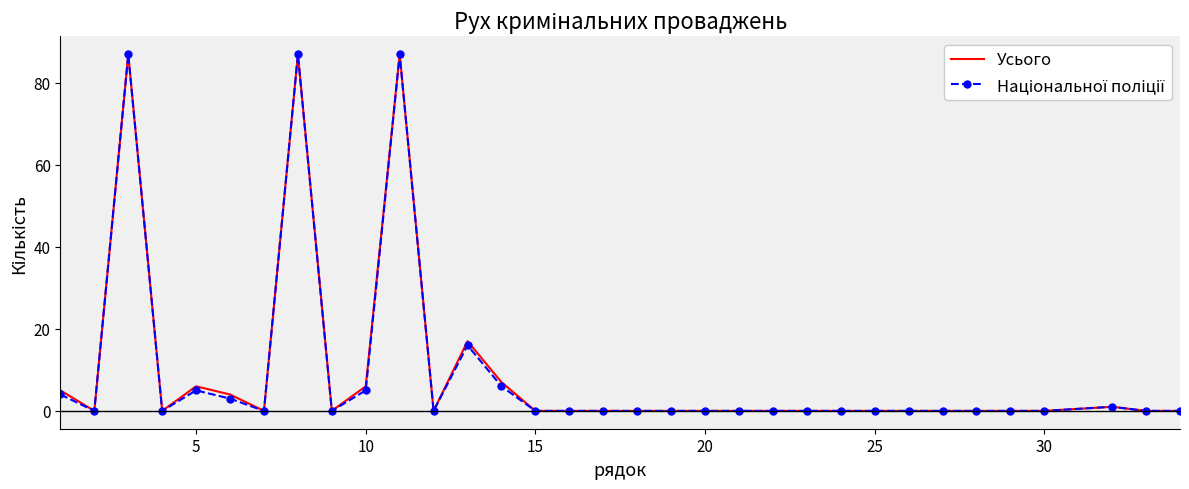

What is the highest value of the Усього series?

87